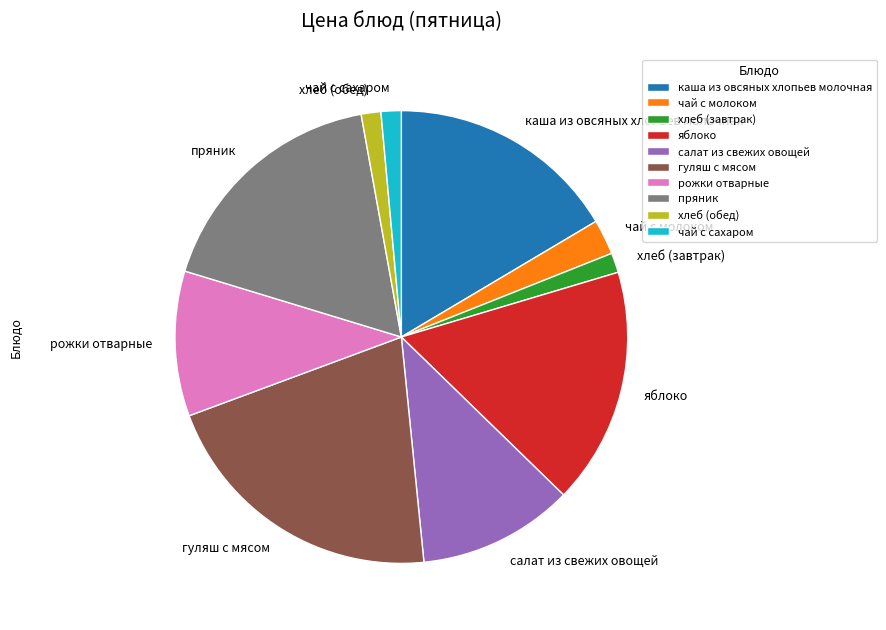

What is the ratio of the value at яблоко to the value at салат из свежих овощей?

1.5